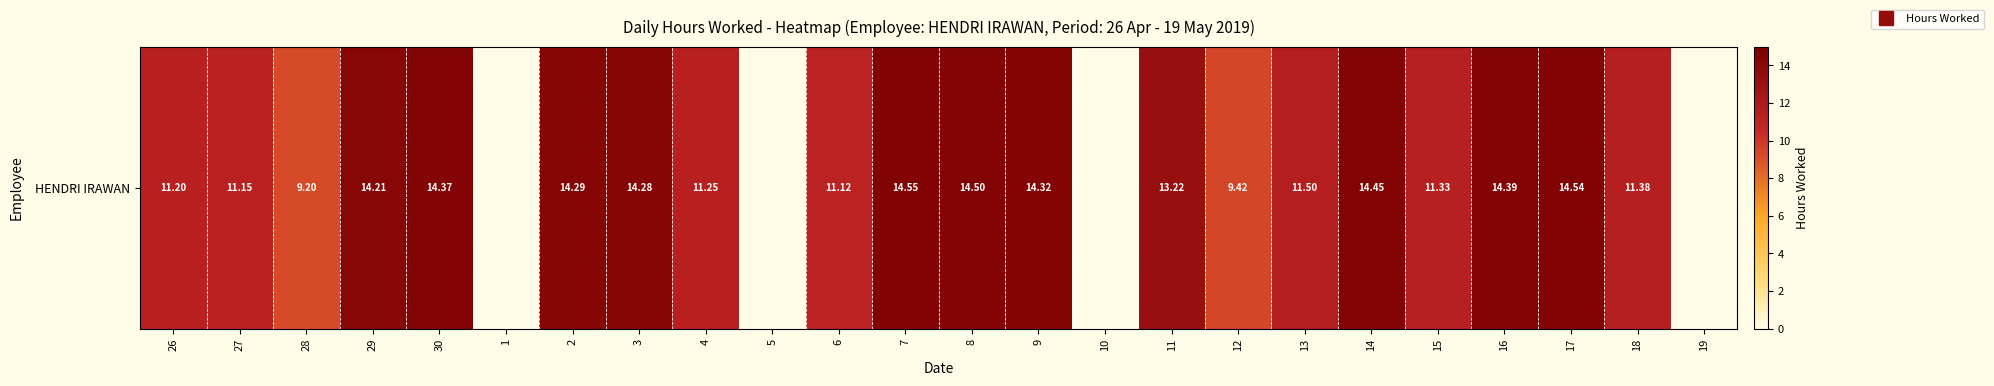

What is the difference between the second highest and minimum values?

14.5